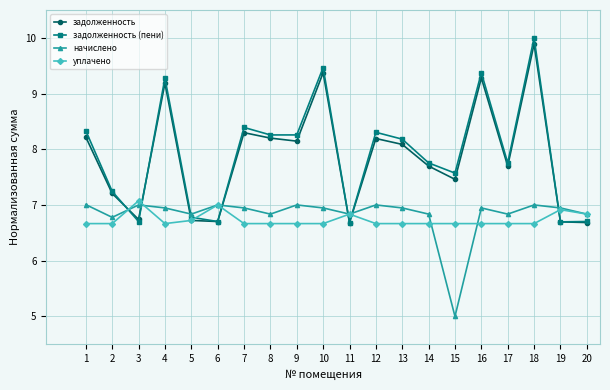

True or false: задолженность has a value of 11.8 at 5.

False